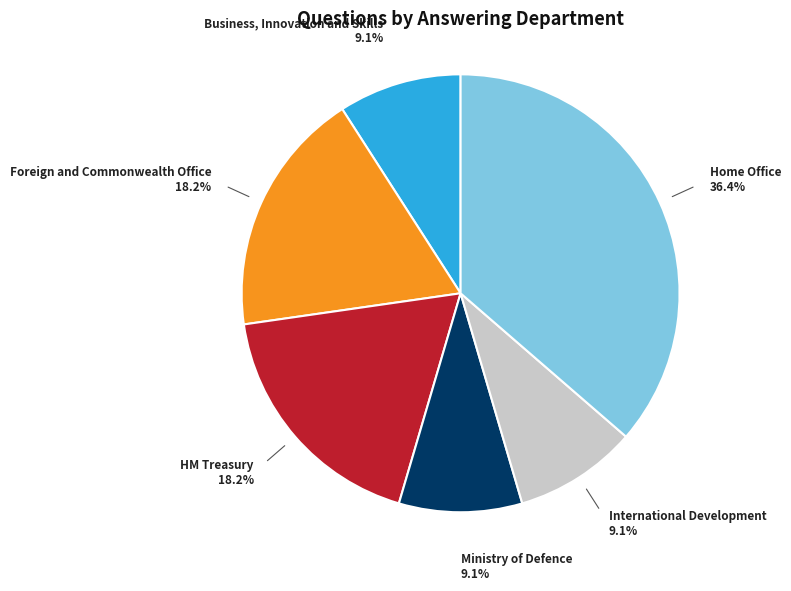

How many slices are in this pie chart?

6